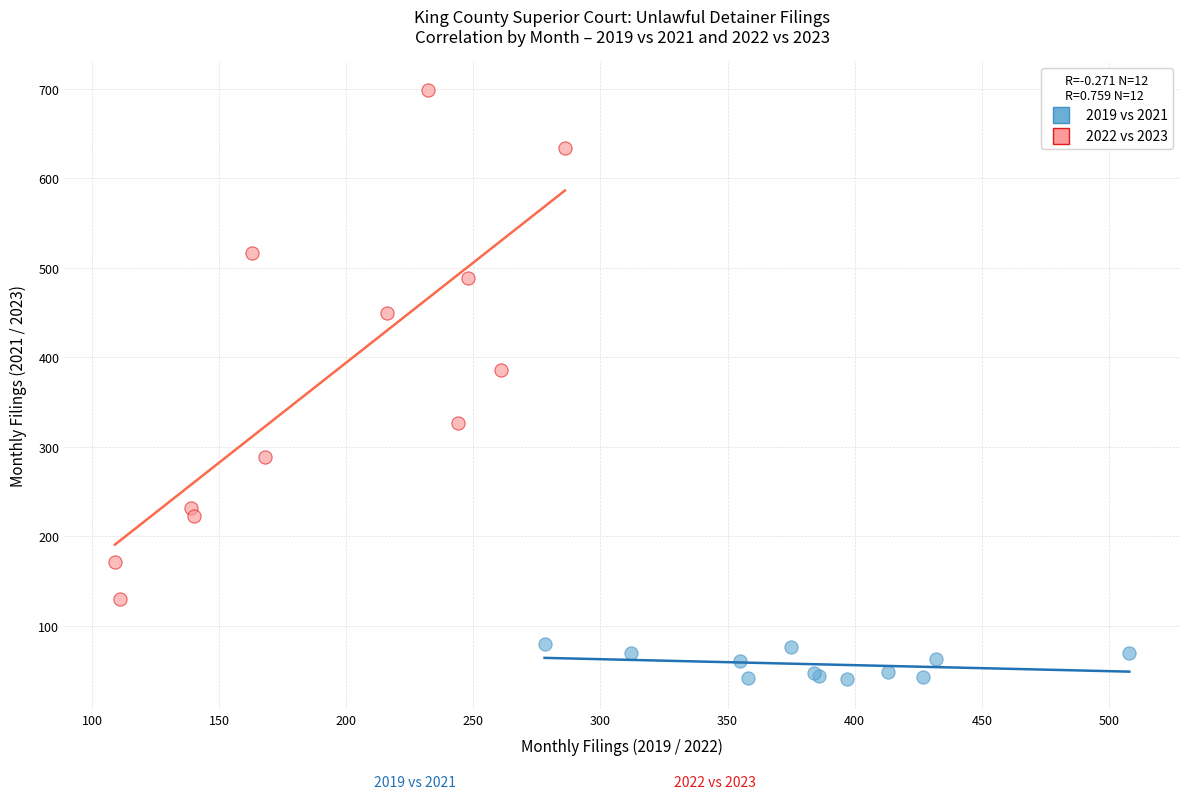

Which series has the widest spread of Y values?

2022 vs 2023